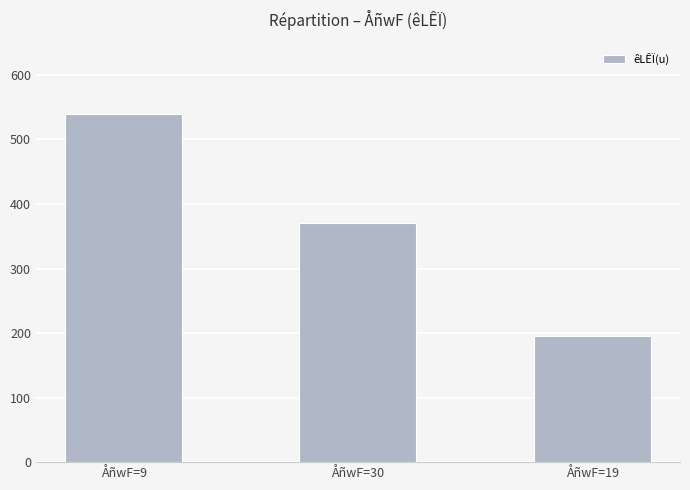

Are the bars horizontal?

No